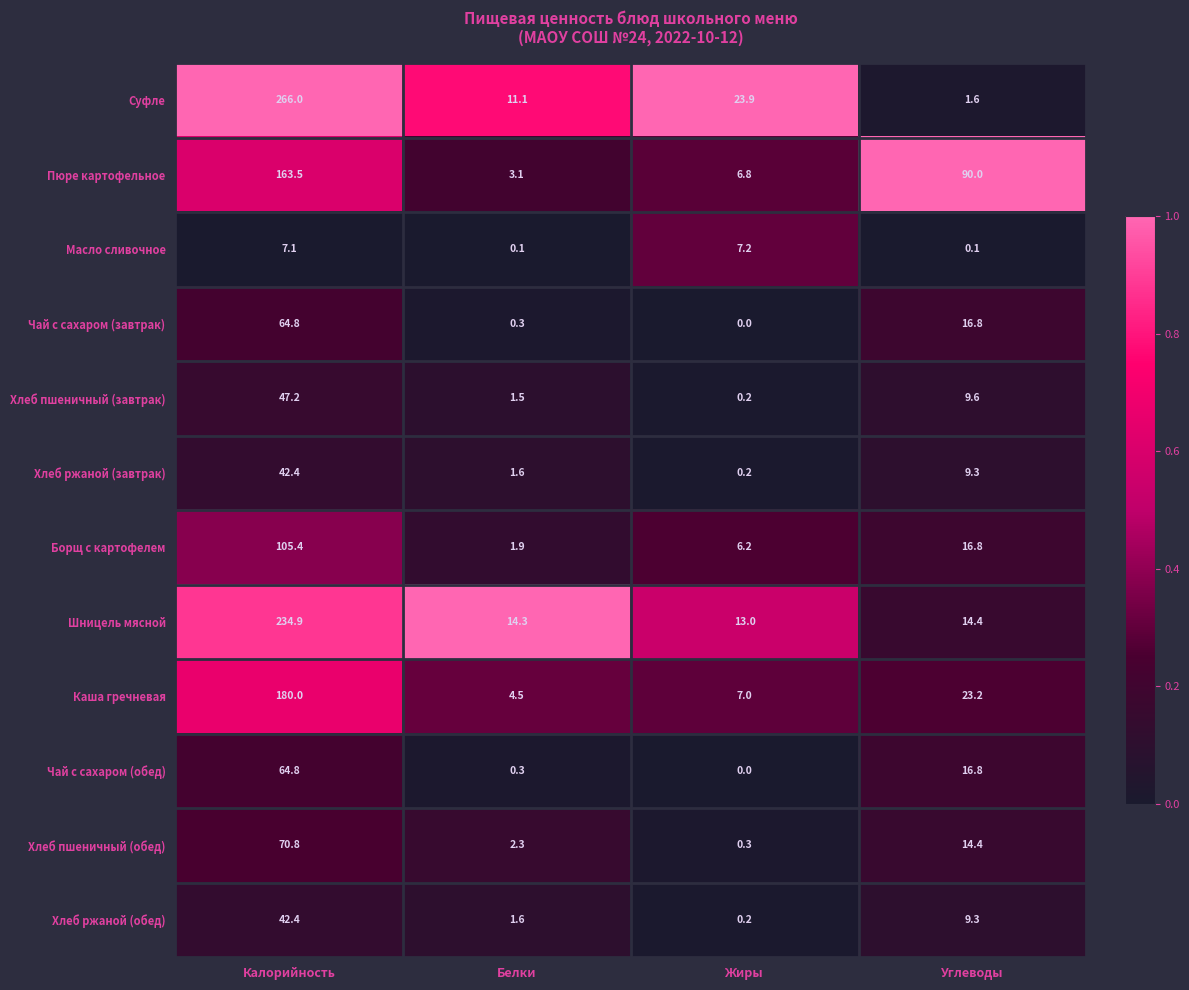

What is the sum of the Чай с сахаром (обед) values at Углеводы and Белки?

17.1